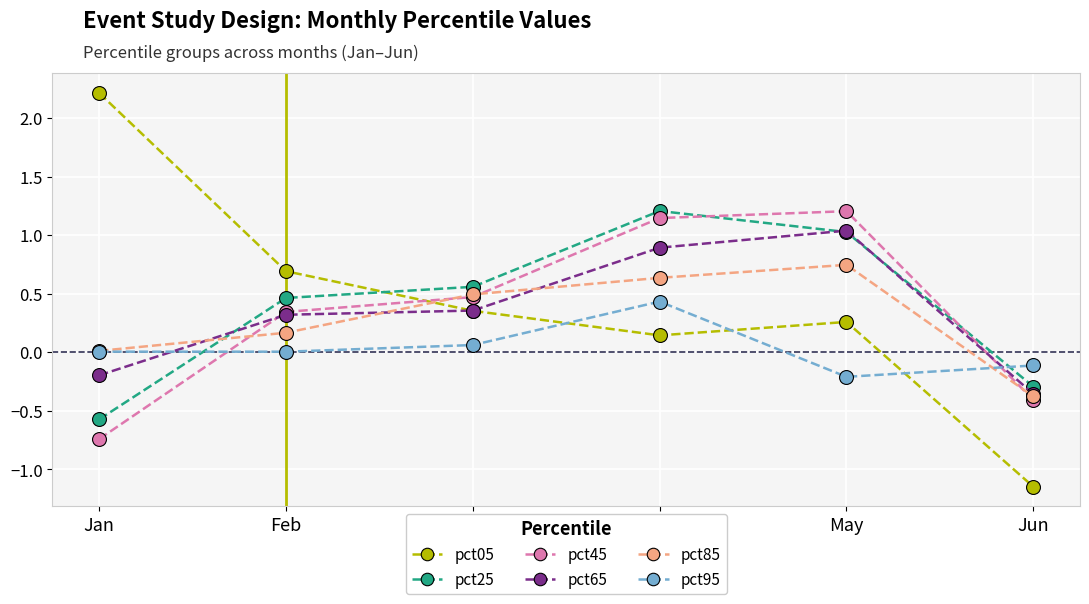

True or false: pct05 has a value of 0.3 at May.

True